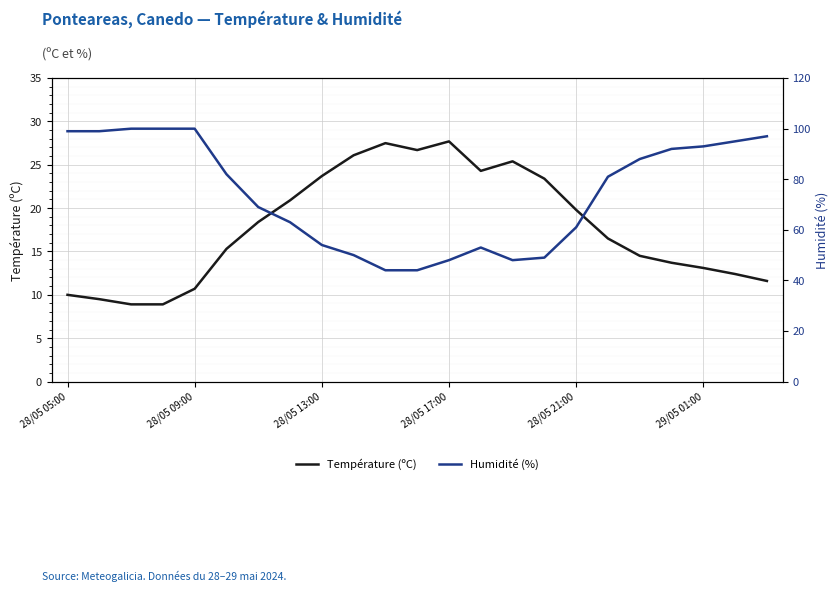

True or false: Humidité (%) and Température (ºC) intersect in this chart.

False